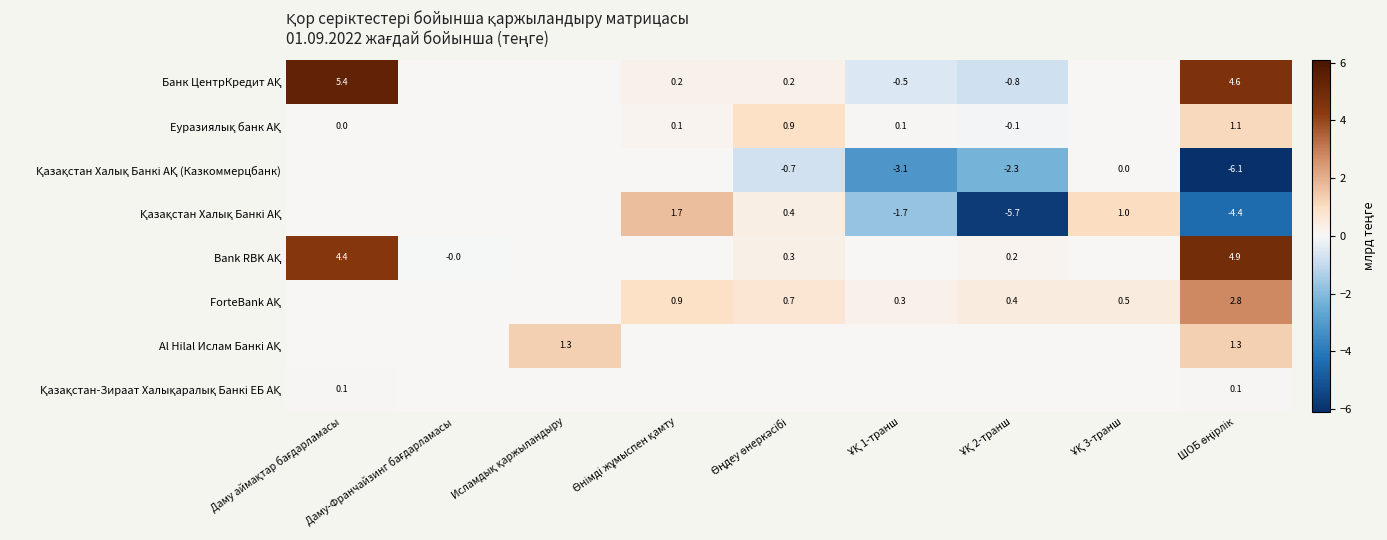

Is it true that Қазақстан Халық Банкі АҚ (Казкоммерцбанк) equals -4.0 at ШОБ өңірлік?

False